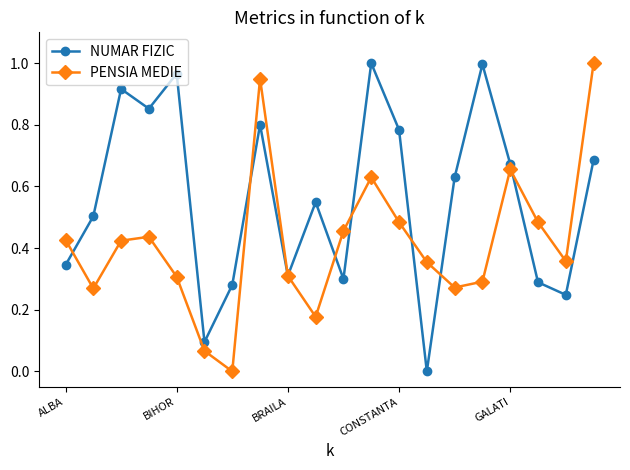

In NUMAR FIZIC, how many points are lower than both neighbors (excluding endpoints)?

6